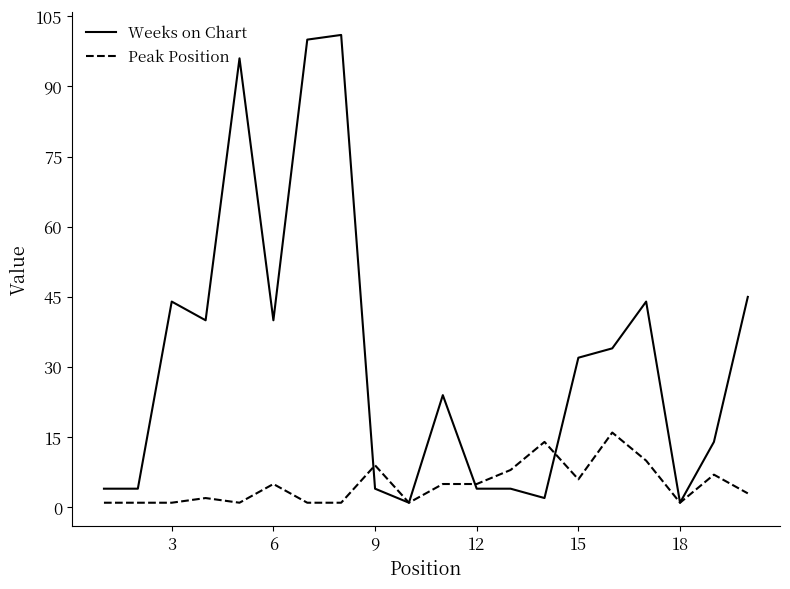

What are all the series names shown in the legend?

Weeks on Chart, Peak Position